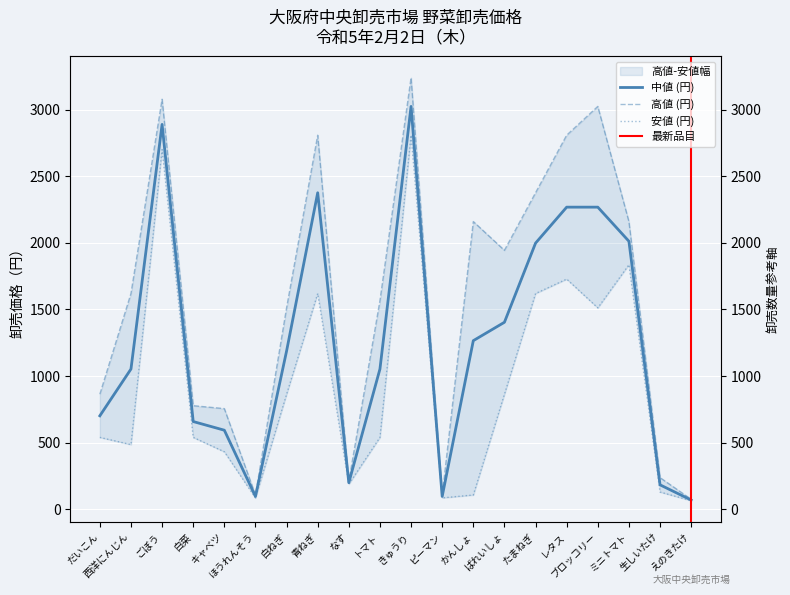

What is the label of the 20th point from the right?

だいこん